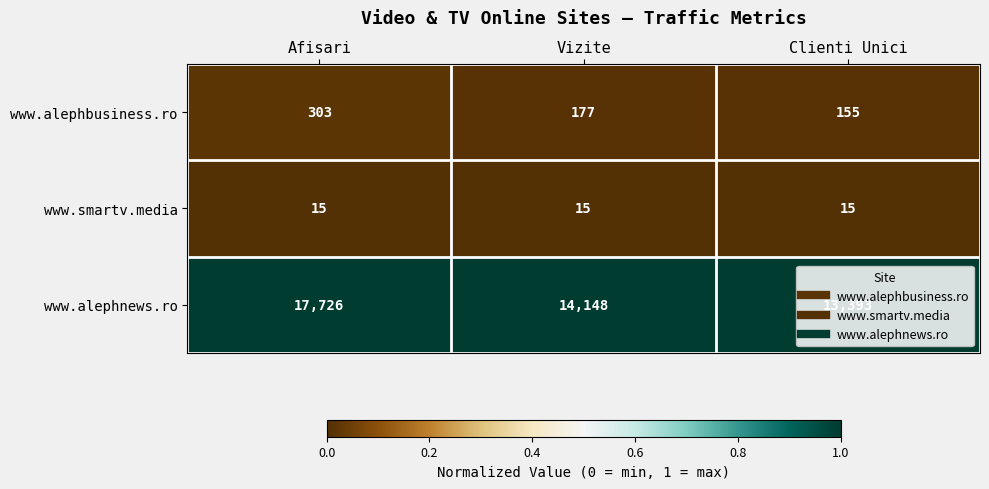

Is it true that www.smartv.media equals 15 at Afisari?

True